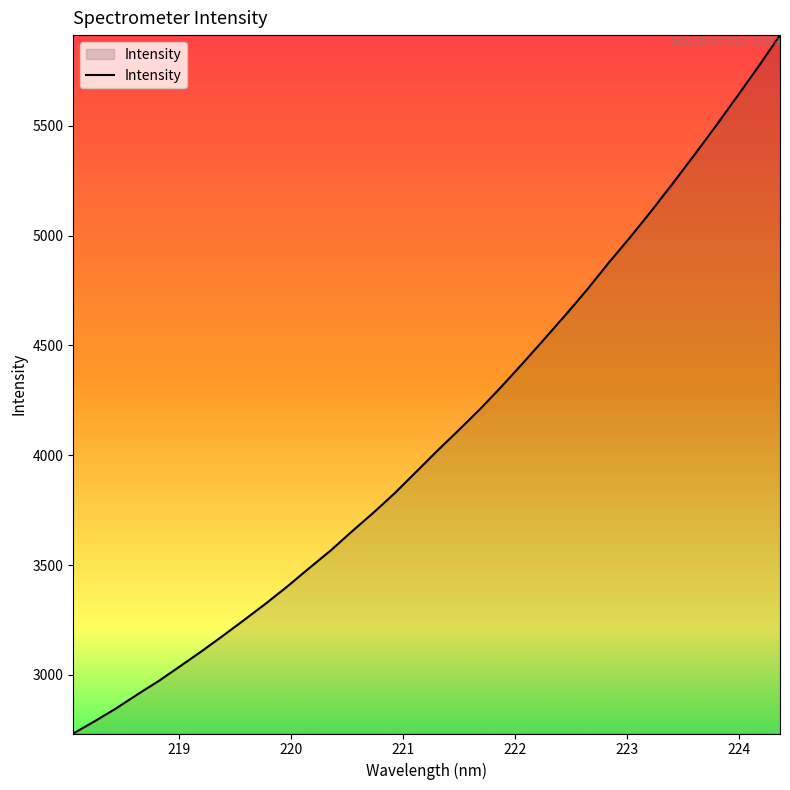

How many series are shown in this chart?

1